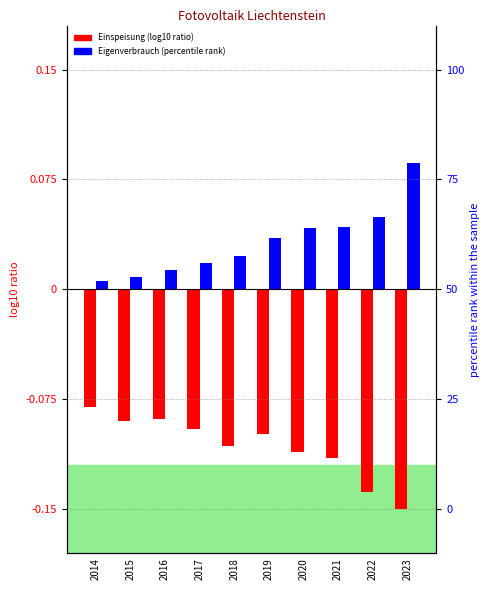

Is it true that Einspeisung ins Landesnetz equals -0.1 at 2019?

False